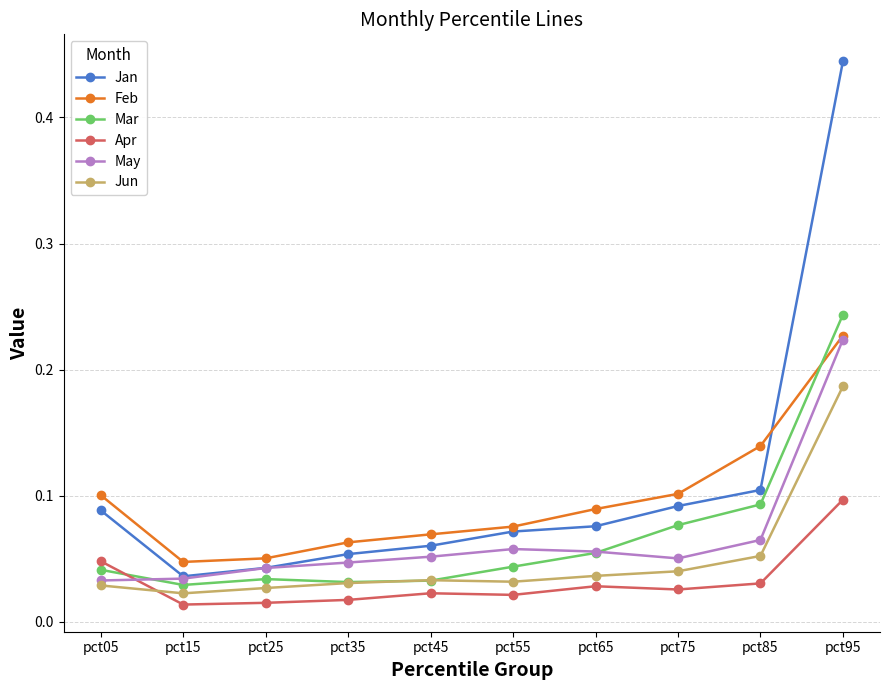

What is the total value across all series at pct55?

0.3